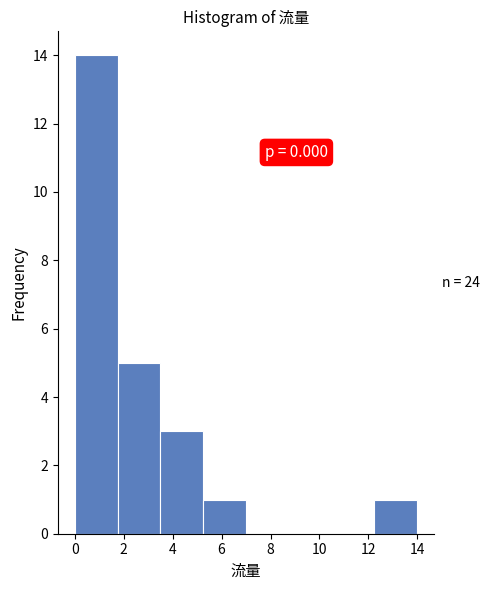

Over which range of the x-axis is the bar tallest?

0.00 to 1.75